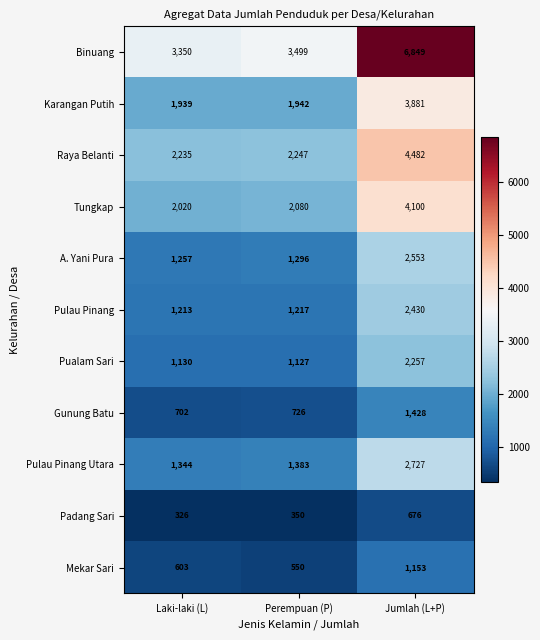

What is the difference between the maximum and minimum values in the Pualam Sari series?

1130